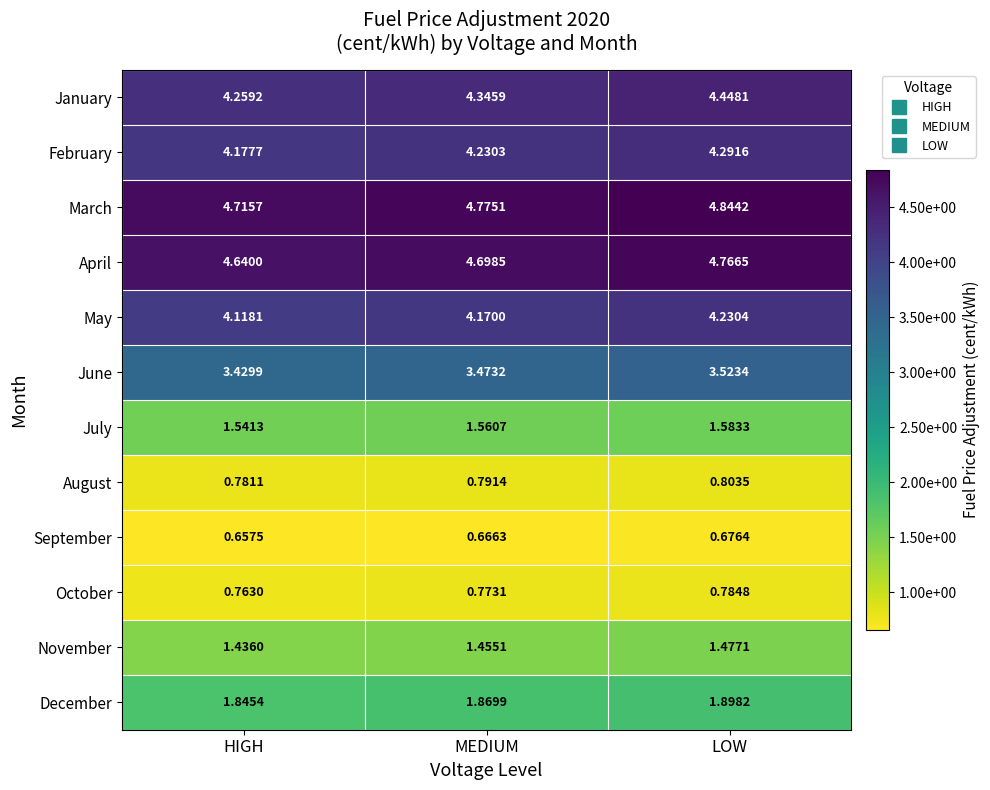

At which category does the chart reach its peak across all series?

LOW